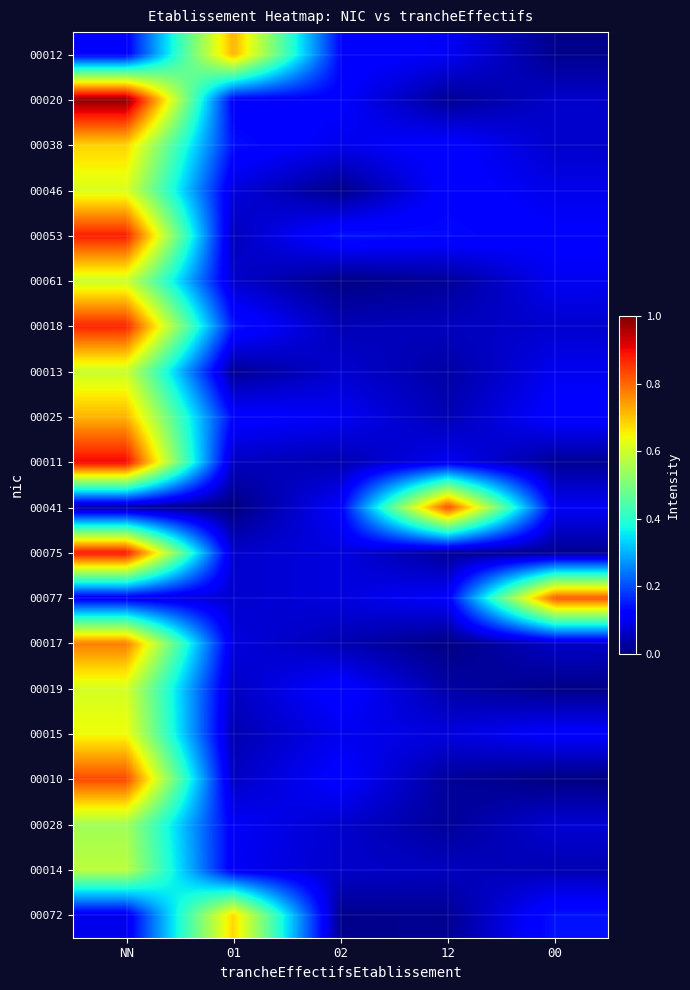

Reading left to right, what are all the values shown in this chart?

00012: NN=0.1	01=0.7	02=0.1	12=0.1	00=0.0
00020: NN=1.0	01=0.1	02=0.1	12=0.0	00=0.1
00038: NN=0.7	01=0.1	02=0.1	12=0.1	00=0.1
00046: NN=0.6	01=0.1	02=0.0	12=0.1	00=0.1
00053: NN=0.9	01=0.1	02=0.1	12=0.1	00=0.1
00061: NN=0.6	01=0.1	02=0.0	12=0.0	00=0.1
00018: NN=0.9	01=0.1	02=0.0	12=0.1	00=0.1
00013: NN=0.6	01=0.0	02=0.1	12=0.0	00=0.1
00025: NN=0.7	01=0.1	02=0.1	12=0.0	00=0.1
00011: NN=0.9	01=0.1	02=0.0	12=0.1	00=0.0
00041: NN=0.0	01=0.0	02=0.1	12=0.8	00=0.1
00075: NN=0.9	01=0.1	02=0.1	12=0.0	00=0.0
00077: NN=0.1	01=0.1	02=0.1	12=0.1	00=0.8
00017: NN=0.8	01=0.1	02=0.0	12=0.0	00=0.1
00019: NN=0.6	01=0.1	02=0.1	12=0.0	00=0.0
00015: NN=0.6	01=0.0	02=0.1	12=0.1	00=0.1
00010: NN=0.8	01=0.1	02=0.1	12=0.0	00=0.0
00028: NN=0.5	01=0.1	02=0.1	12=0.0	00=0.1
00014: NN=0.6	01=0.1	02=0.1	12=0.1	00=0.0
00072: NN=0.1	01=0.7	02=0.0	12=0.0	00=0.1